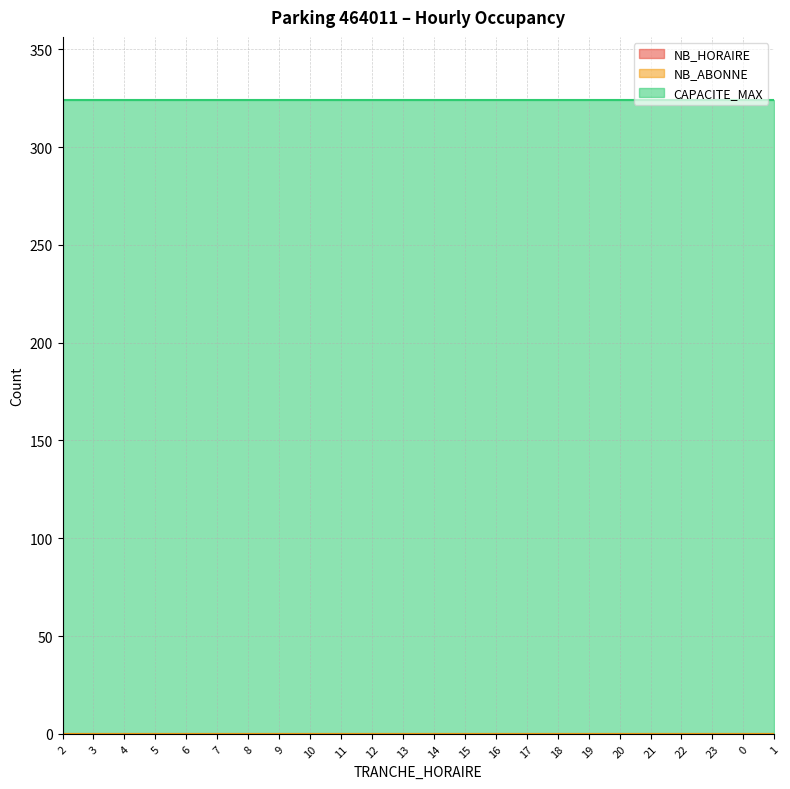

True or false: CAPACITE_MAX and NB_HORAIRE cross at least once.

False